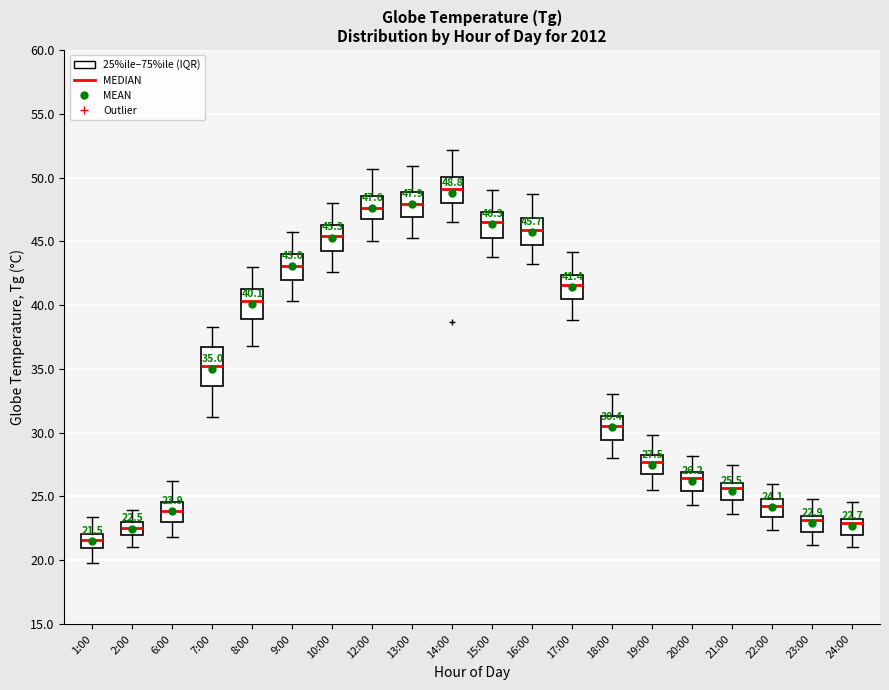

Which box has the highest median line?

14:00